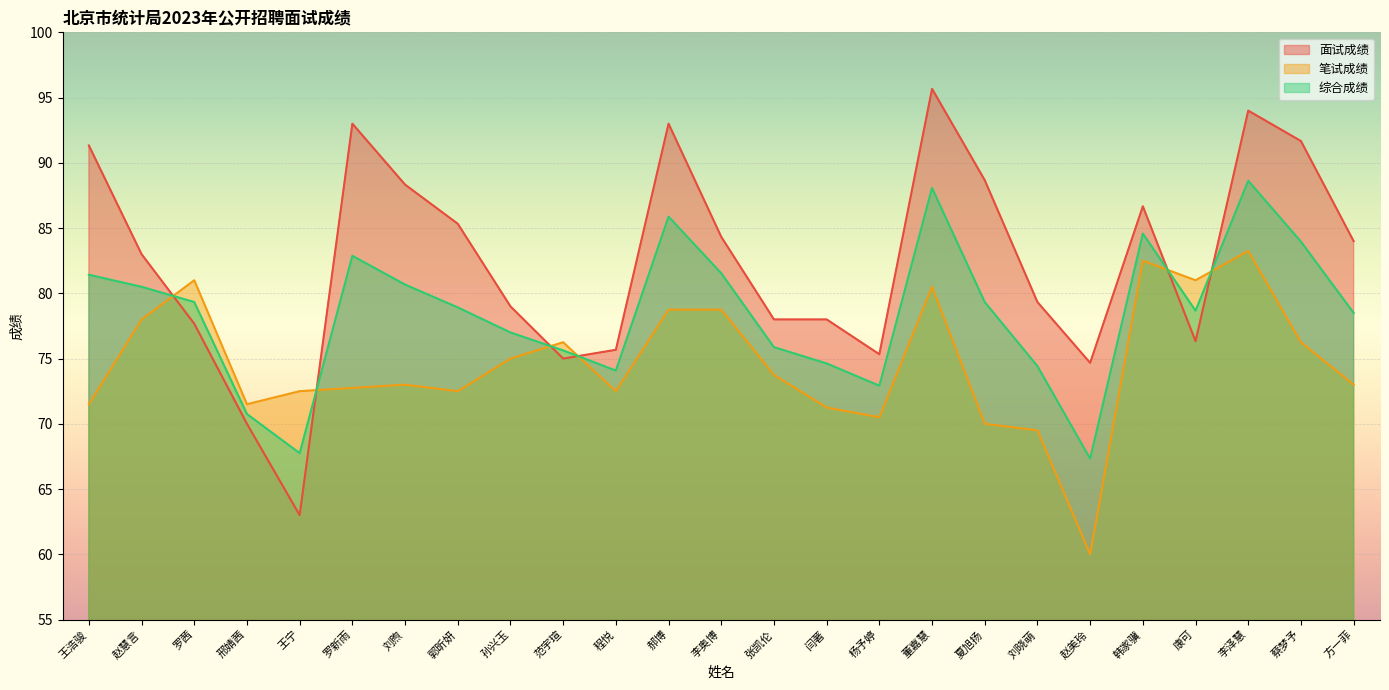

What is the difference between the 综合成绩 values at 夏旭扬 and 张凯伦?

3.5